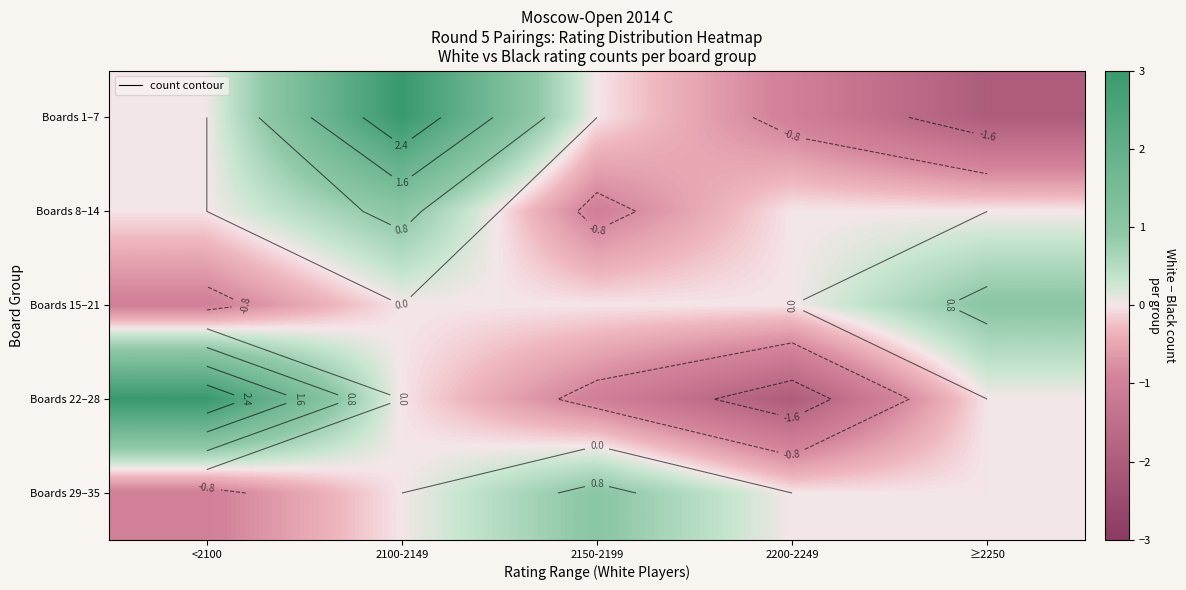

What is the difference between the highest and lowest values at ≥2250?

3